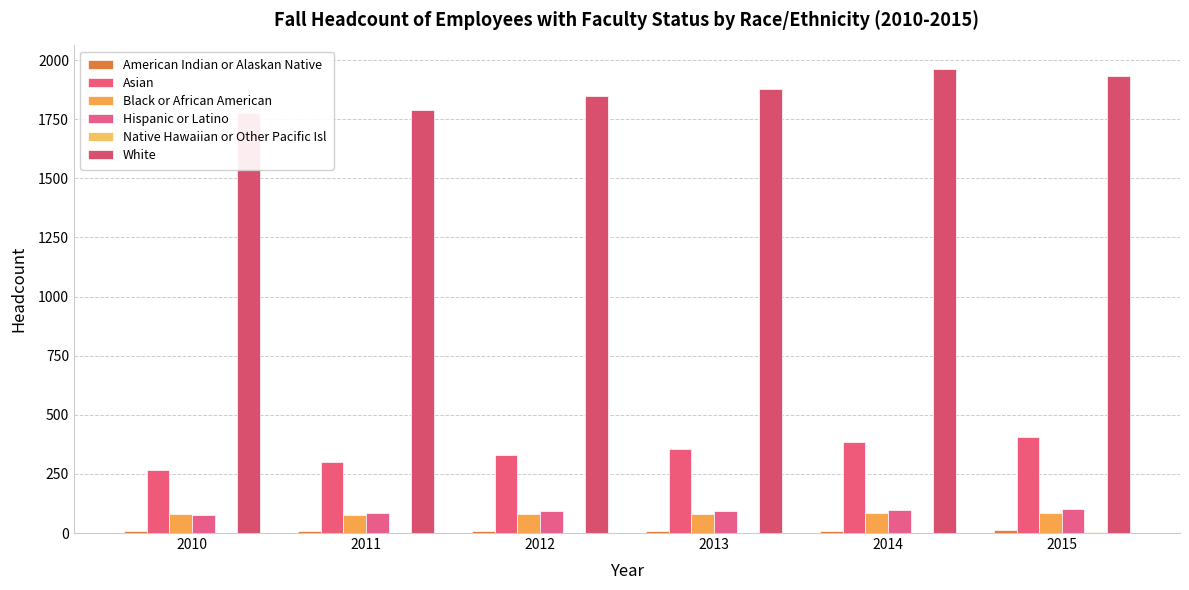

At which category is the sum across all series the highest?

2014